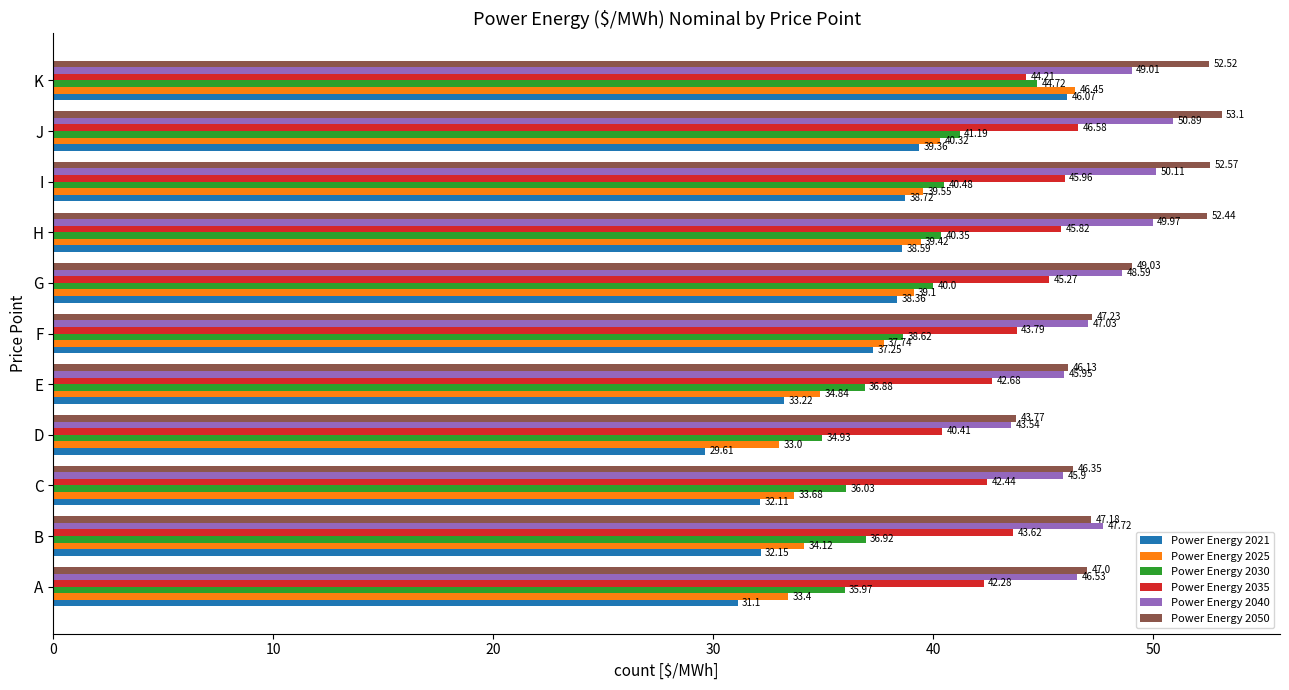

Between D and K, which series saw the biggest shift?

Power Energy 2021